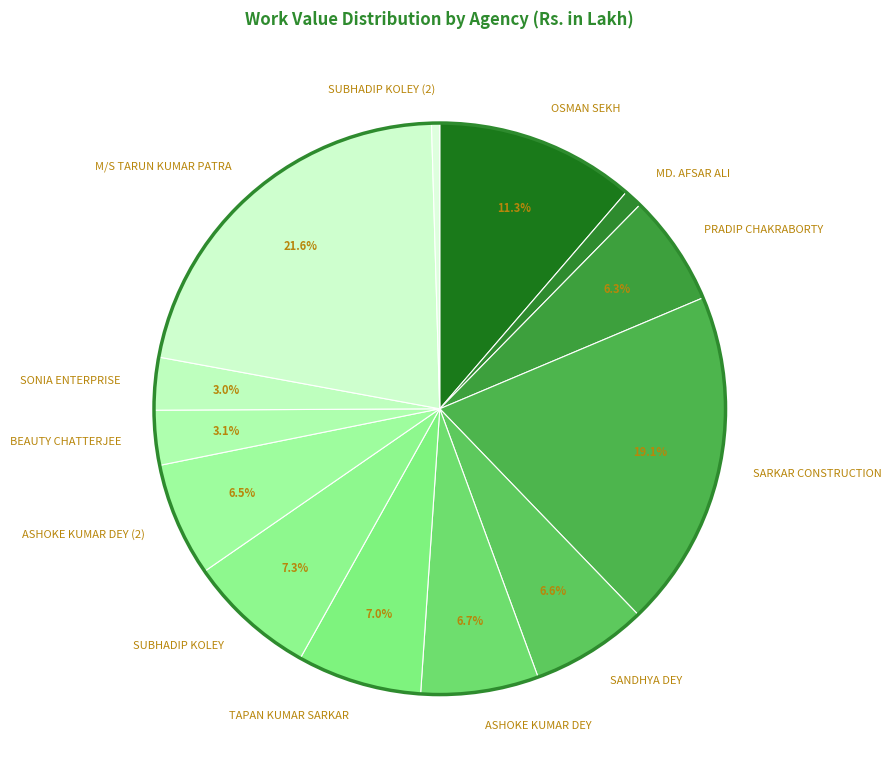

To the nearest percent, what is the combined percentage of TAPAN KUMAR SARKAR and SONIA ENTERPRISE?

10%